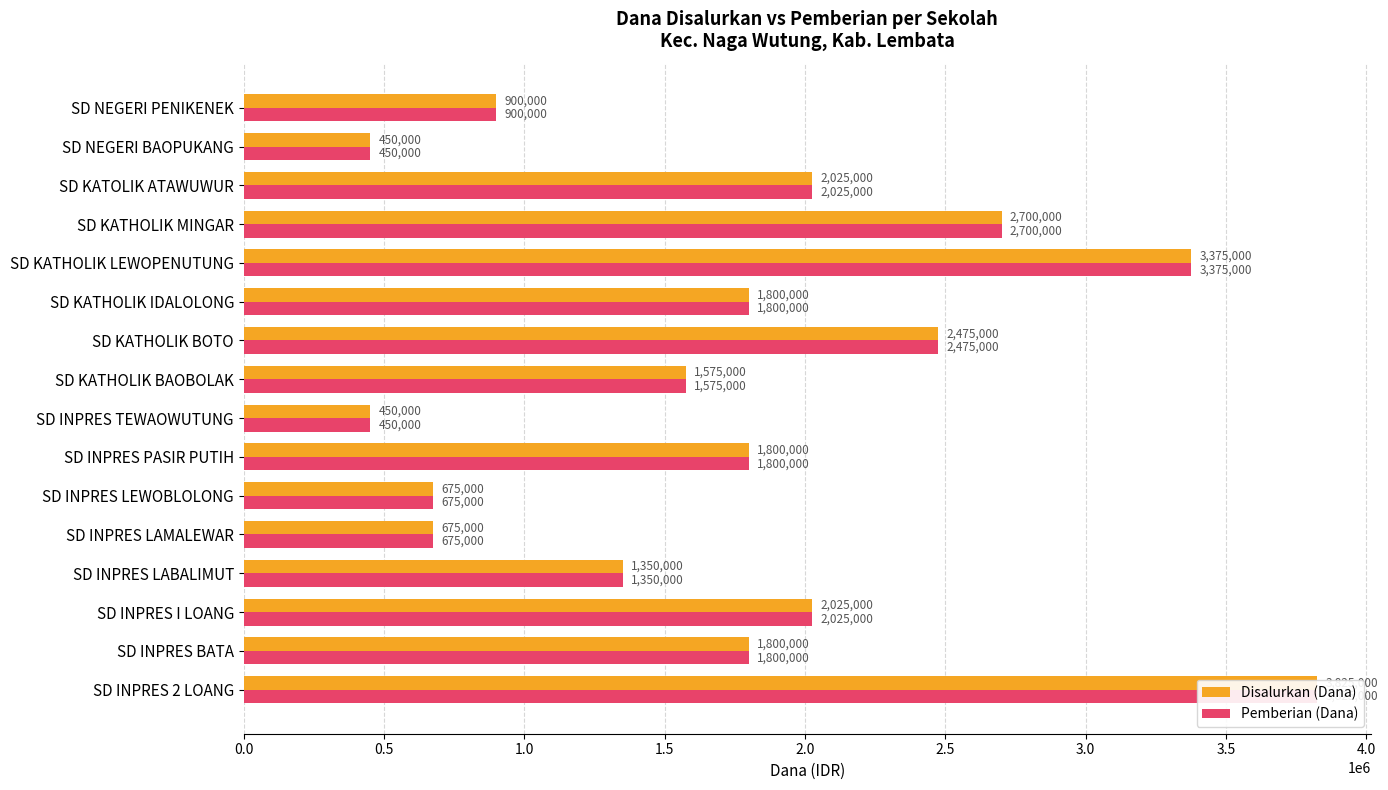

Is the value of Disalurkan (Dana) at SD INPRES 2 LOANG greater than the value of Pemberian (Dana) at SD NEGERI BAOPUKANG?

Yes